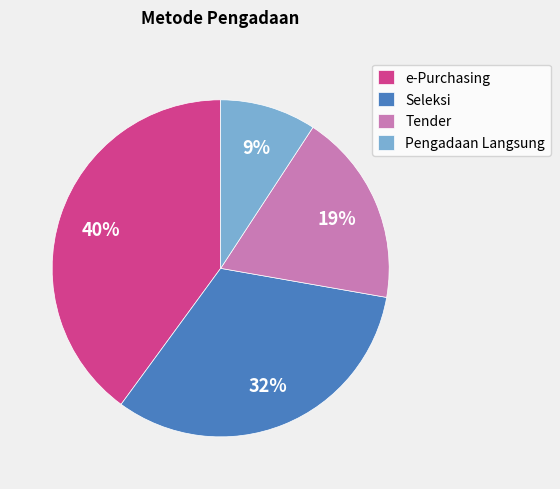

How many slices are in this pie chart?

4